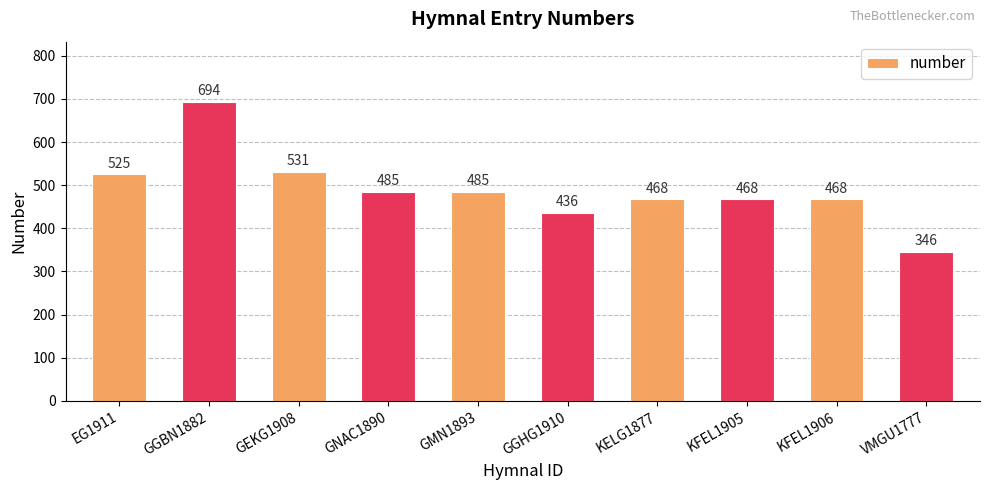

Reading left to right, what are all the values shown in this chart?

525	694	531	485	485	436	468	468	468	346